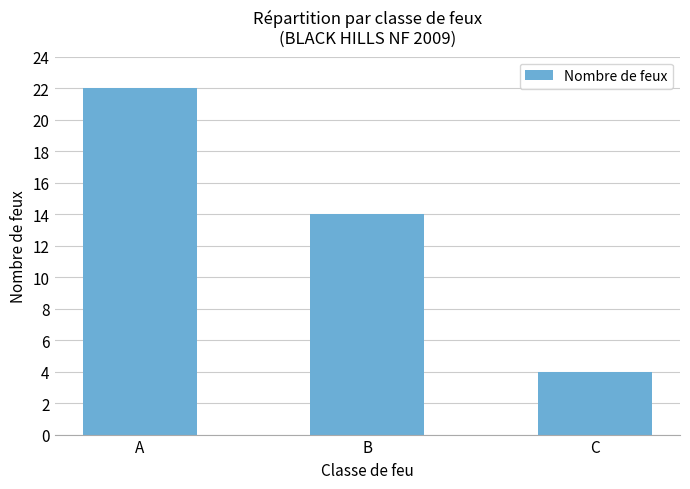

Count the values in the range 4 to 22.

3